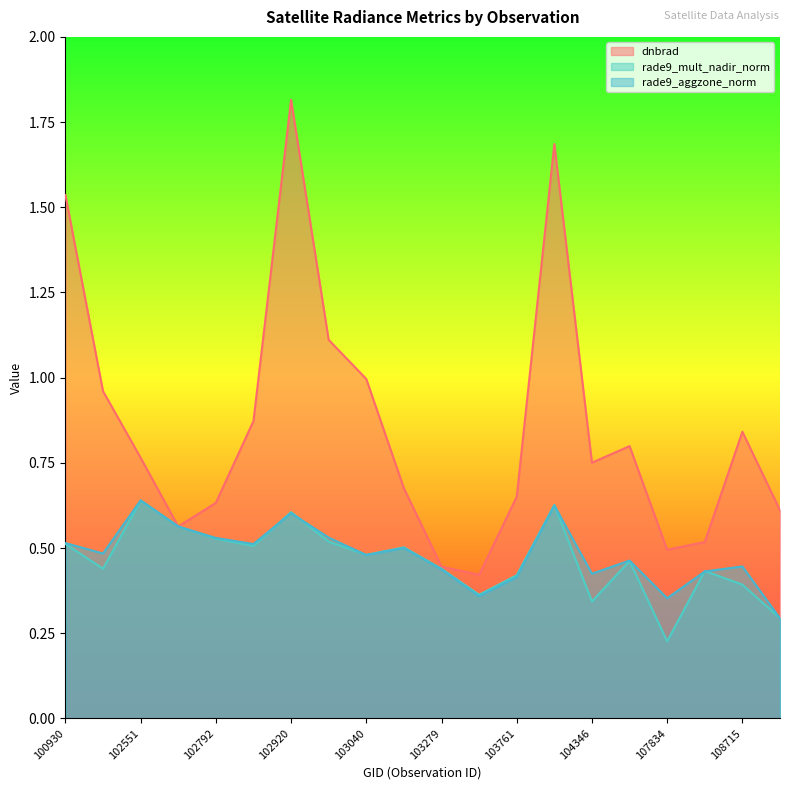

How many rade9_aggzone_norm values are between 0 and 1?

20